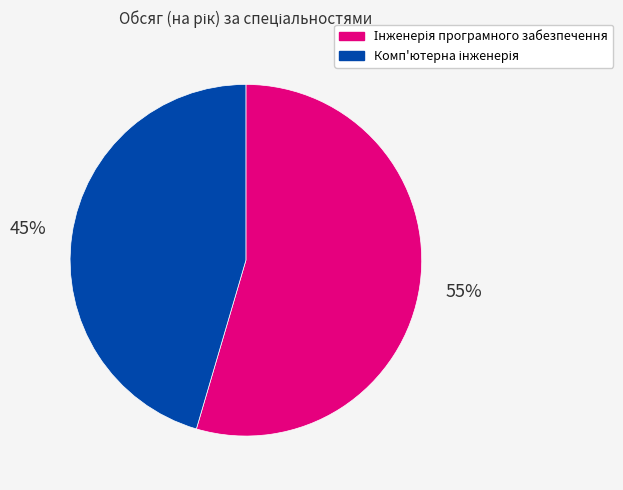

Does any single category account for the majority?

Yes